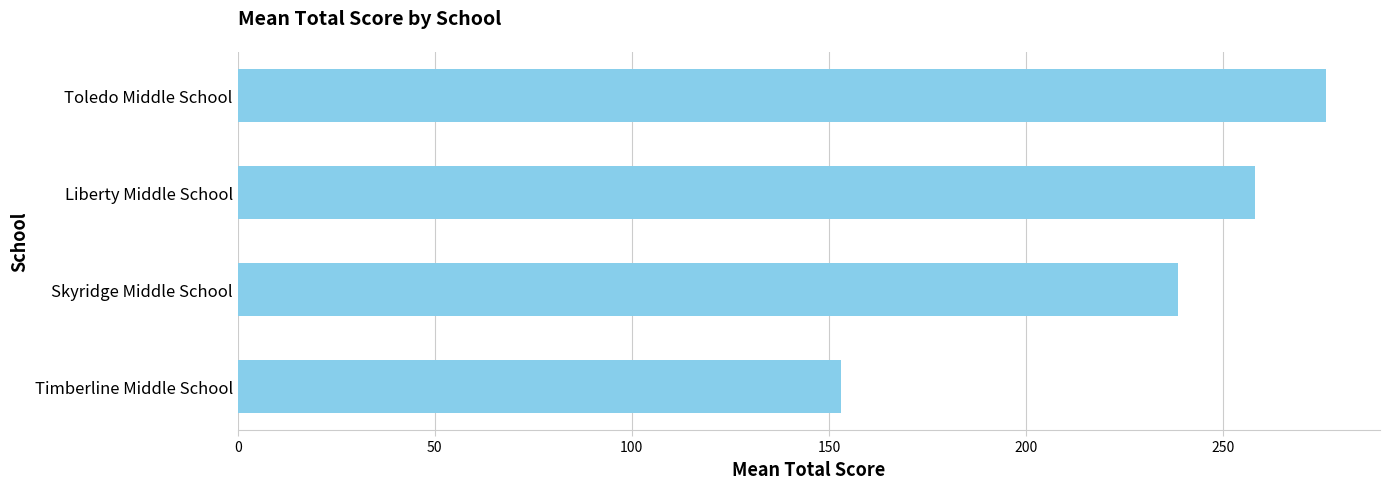

What is the smallest value displayed?

153.0